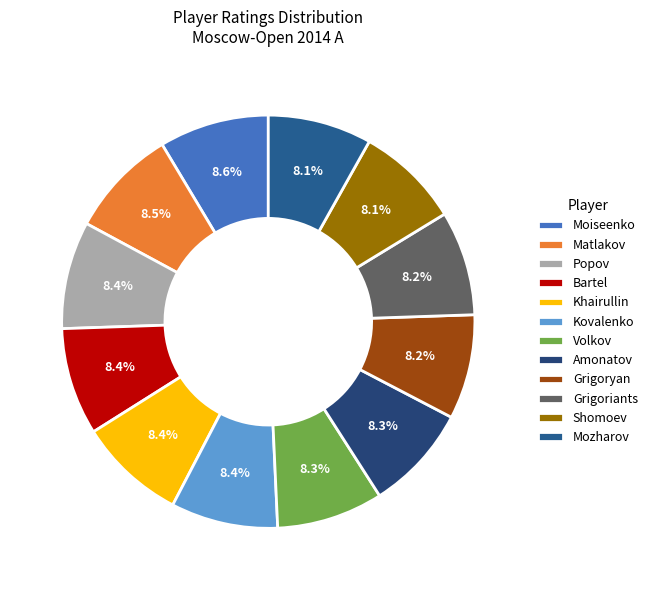

How many segments does this pie chart have?

12